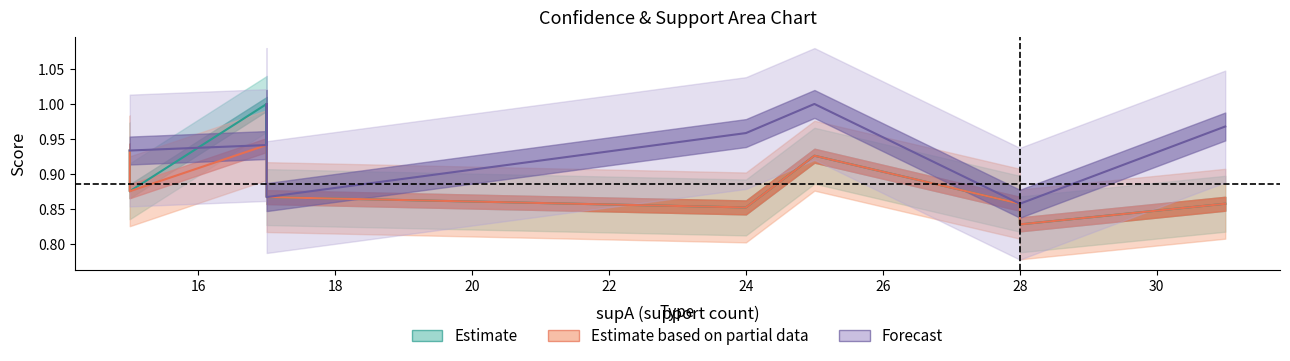

What is the average value of the value series?

0.9